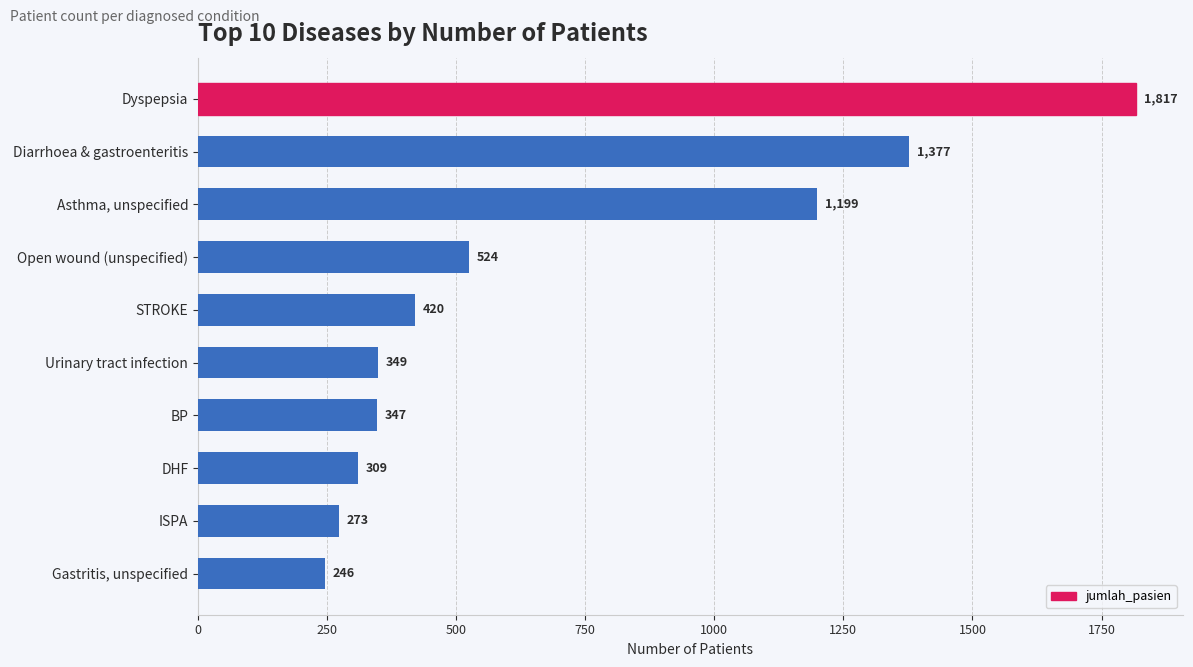

Is it true that the value at STROKE is 420?

True